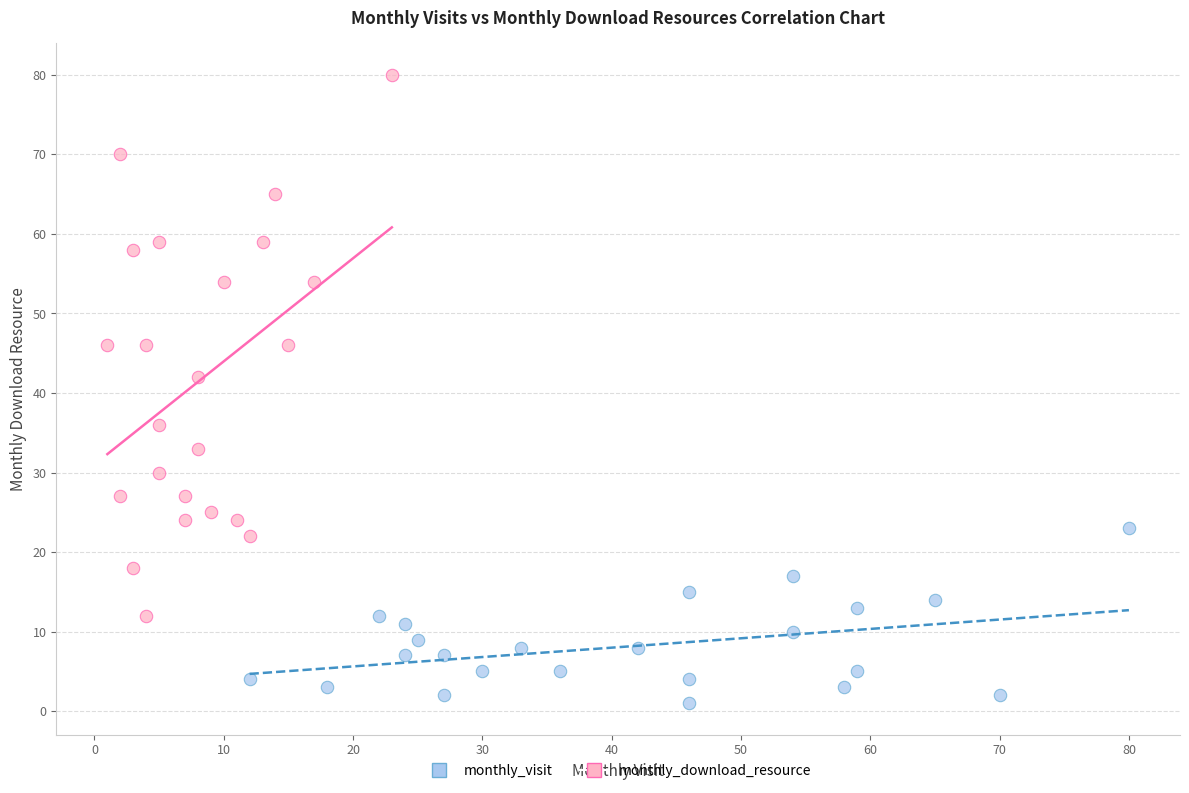

What are all the series names shown in the legend?

monthly_visit, monthly_download_resource